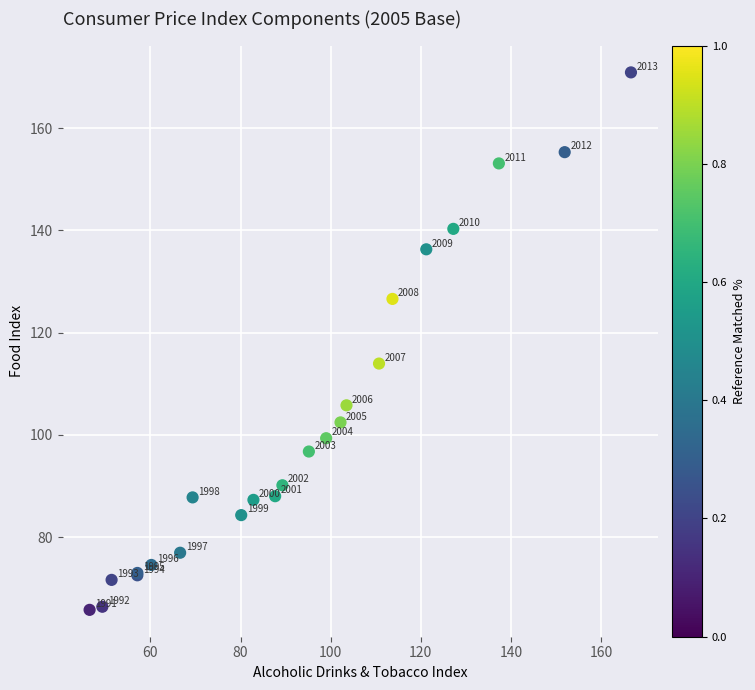

What Y value in the scatter plot is closest to 118?

114.0